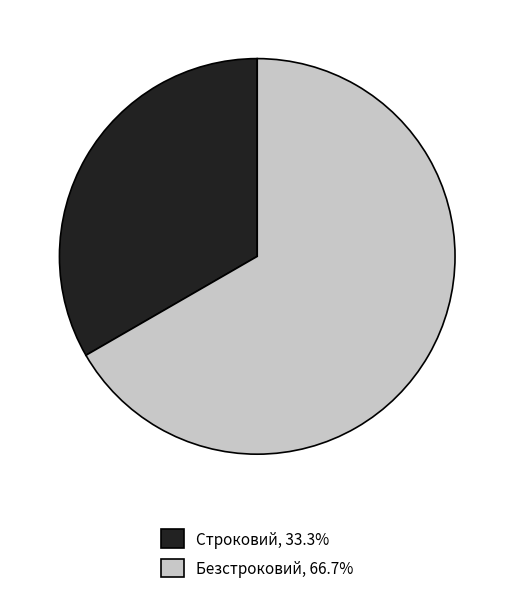

True or false: Безстроковий accounts for 67% of the total.

True